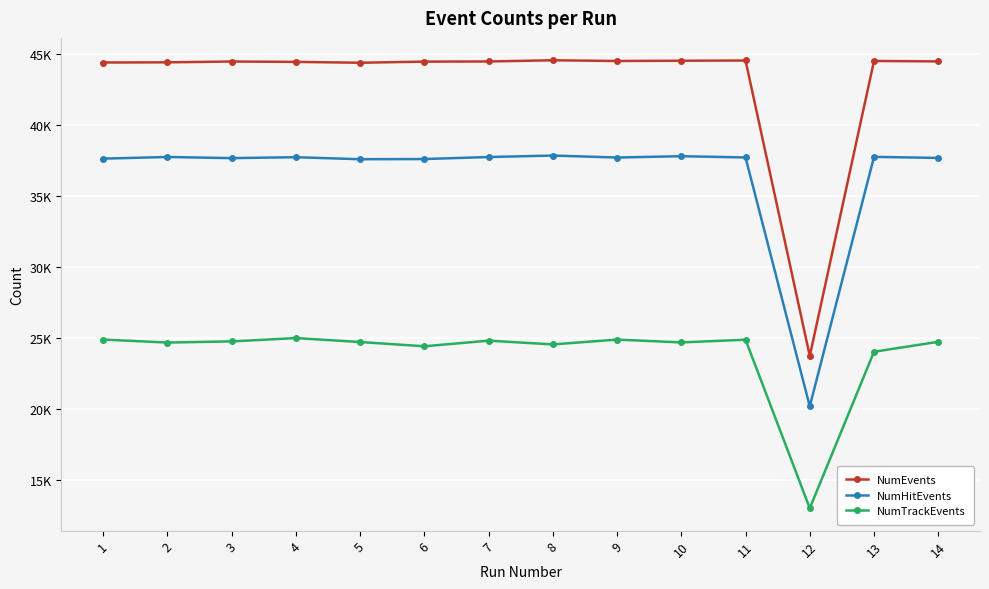

At which label does NumTrackEvents first exceed 24707?

1